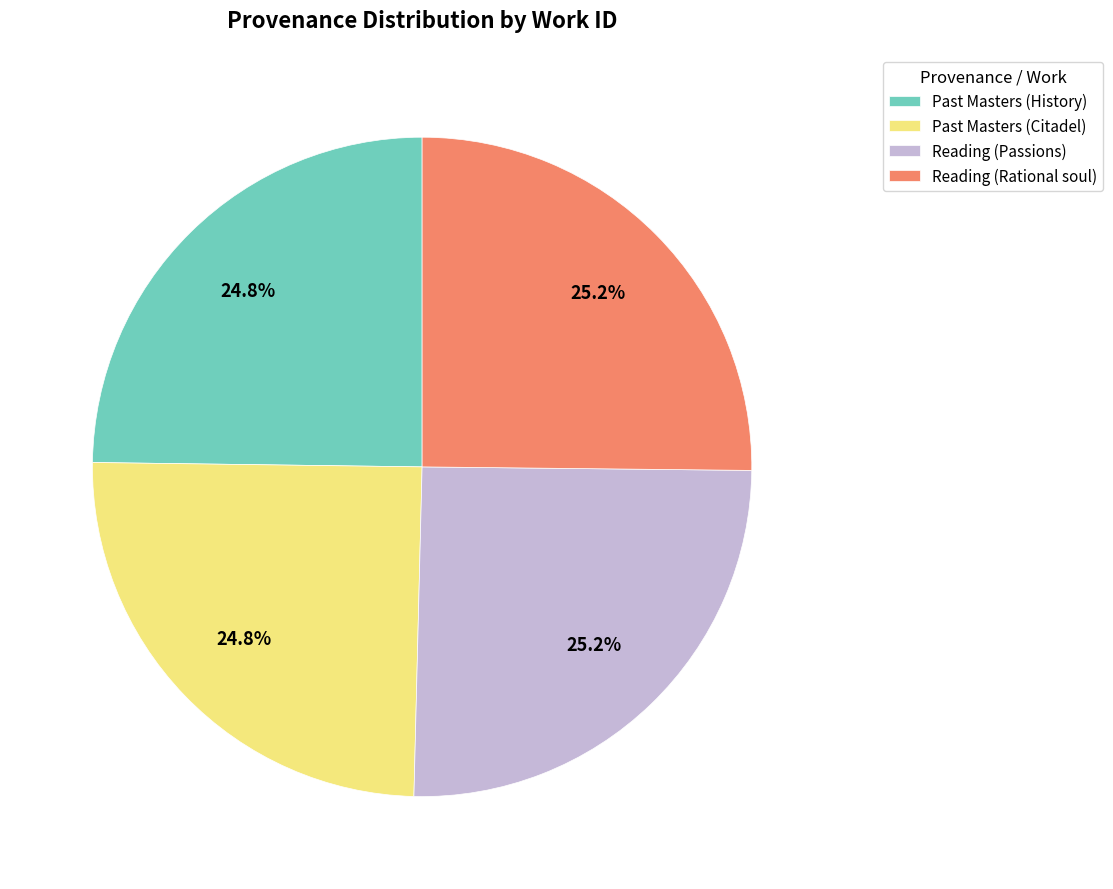

What percentage is NOT represented by Past Masters (History)?

75.2%